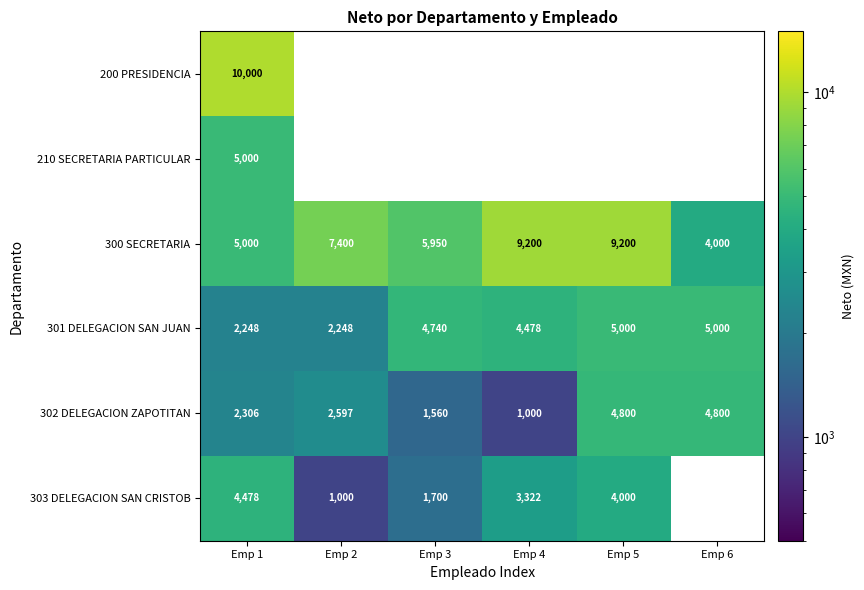

What is the difference between the highest and lowest values at Emp 1?

7752